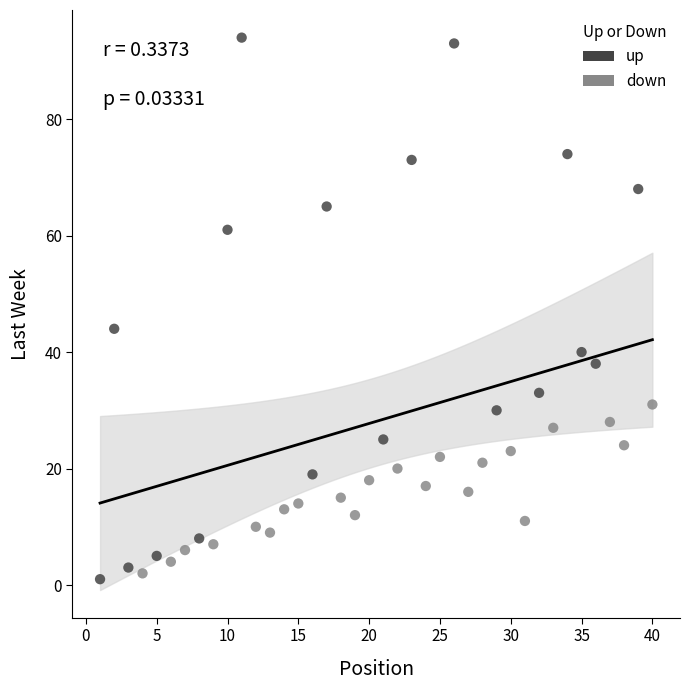

Which series reaches the minimum Y coordinate?

up